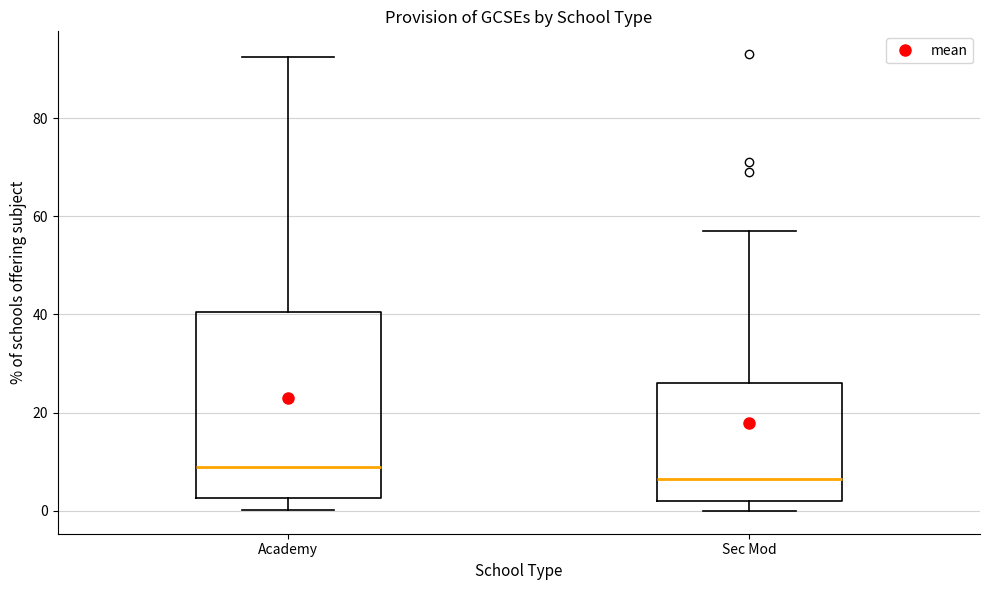

Reading left to right, read every box against the y-axis: the position of its median line, the range the box covers, and the ends of its whiskers. The values are not printed on the chart, so give them approximately, as read against the axis.

Academy: median 10, box 2 to 40, whiskers 0 to 92
Sec Mod: median 6, box 2 to 26, whiskers 0 to 58